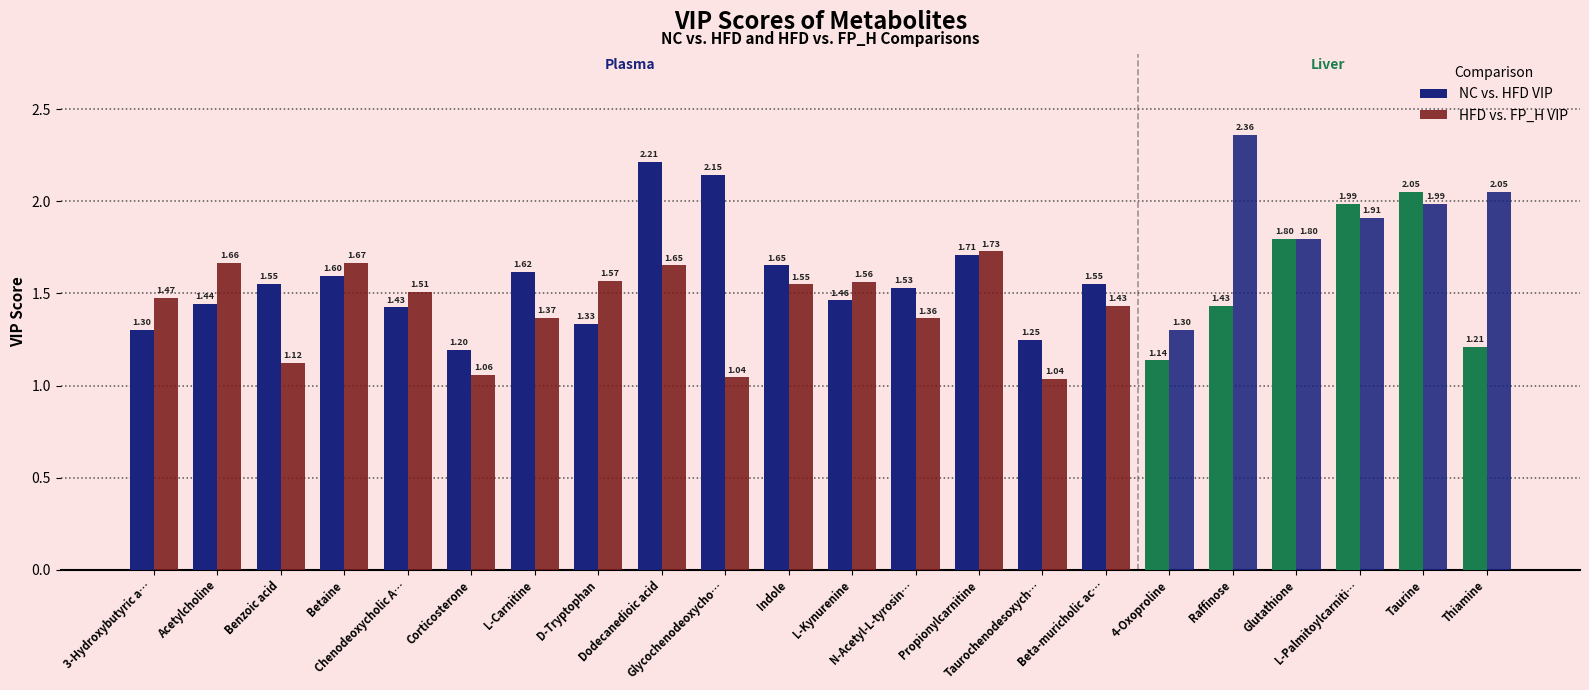

What is the average value of the NC vs. HFD VIP series?

1.6